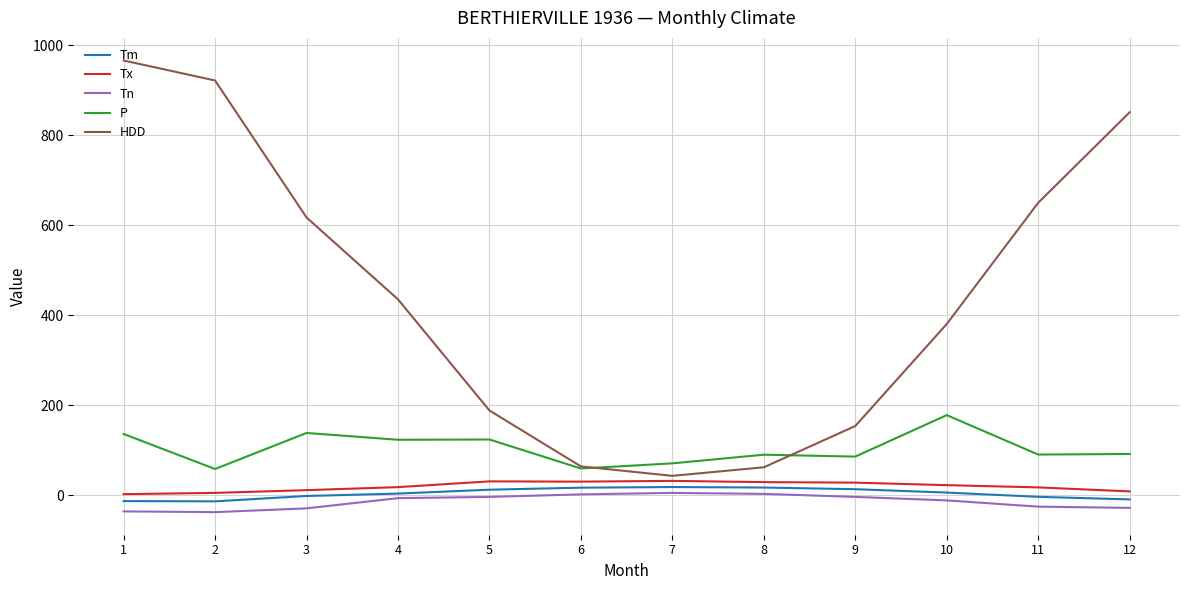

What is the difference between the highest and lowest values at 7?

65.7